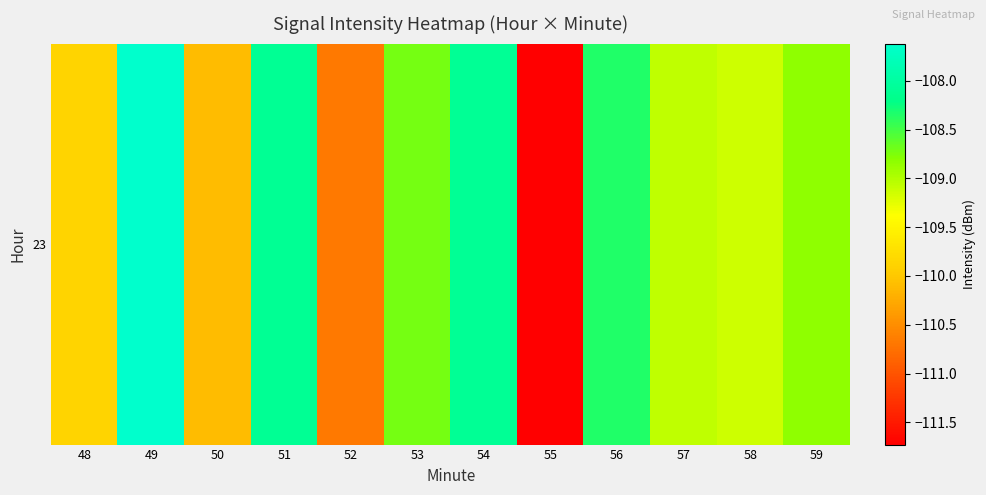

Reading left to right, list all the values displayed in this chart.

48=-109.9	49=-107.6	50=-110.1	51=-108.1	52=-110.7	53=-108.7	54=-108.1	55=-111.7	56=-108.3	57=-109.1	58=-109.1	59=-108.8